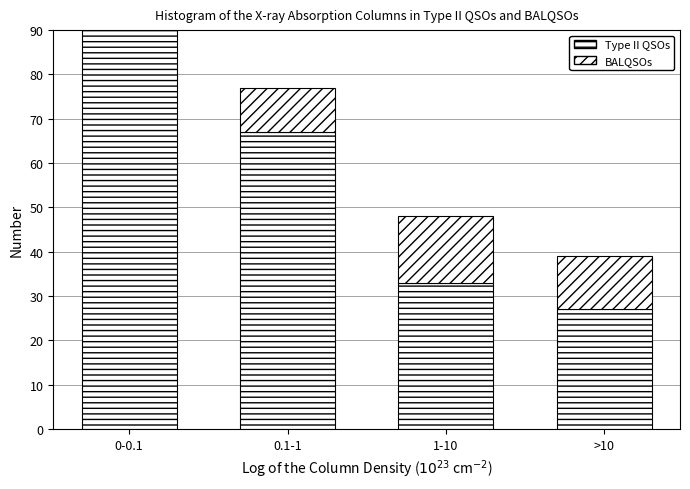

Count the number of categories in the chart.

4